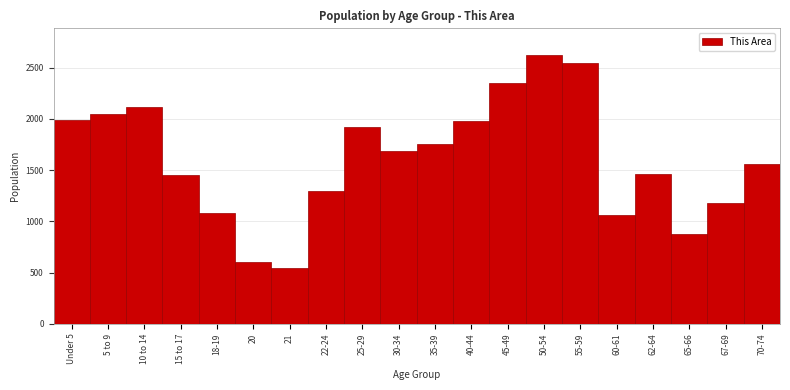

What is the change in value from 45-49 to 60-61?

-1296